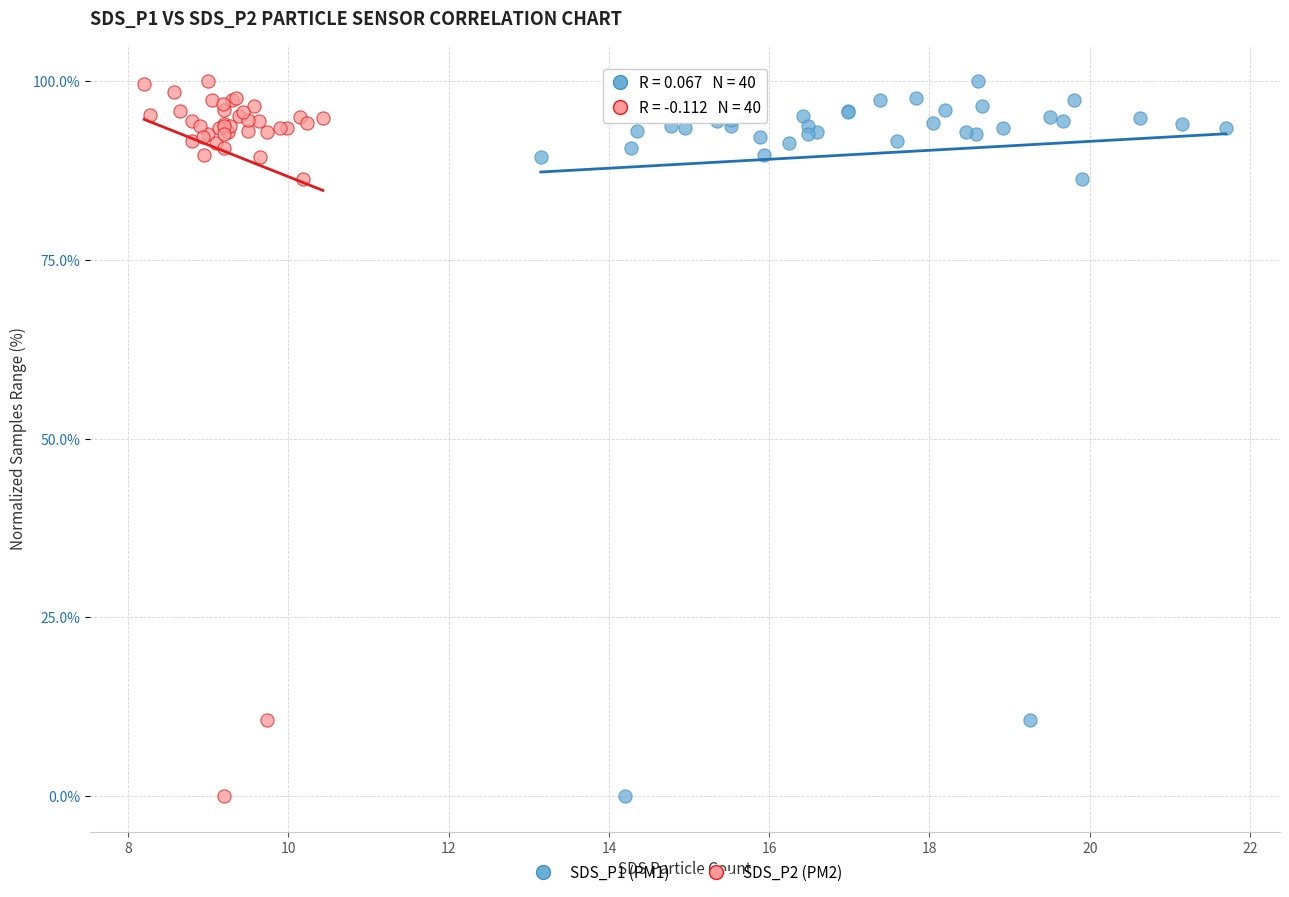

What are all the series names shown in the legend?

SDS_P1 (PM1), SDS_P2 (PM2)